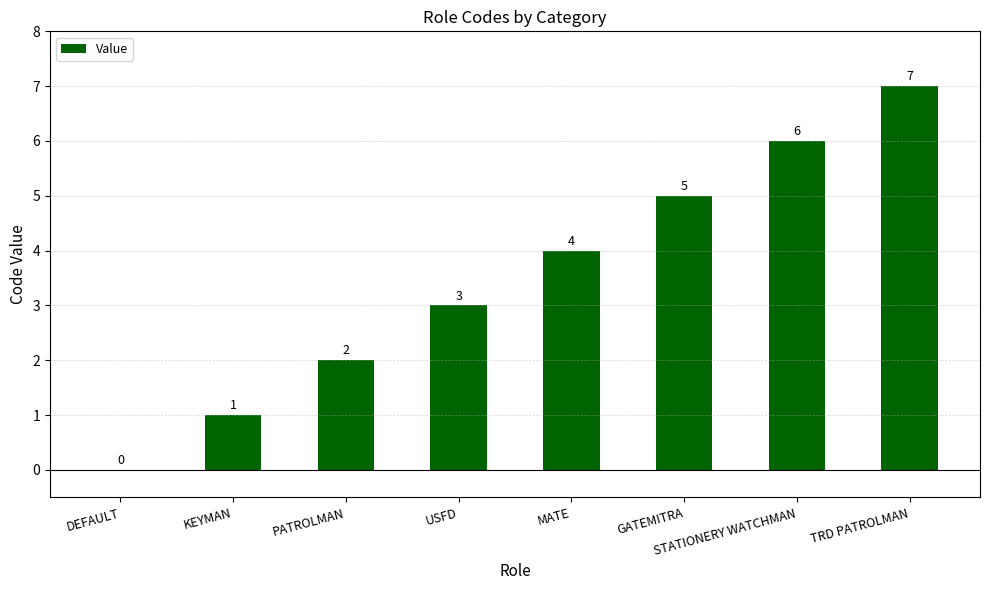

Reading left to right, list all the values displayed in this chart.

DEFAULT=0	KEYMAN=1	PATROLMAN=2	USFD=3	MATE=4	GATEMITRA=5	STATIONERY WATCHMAN=6	TRD PATROLMAN=7